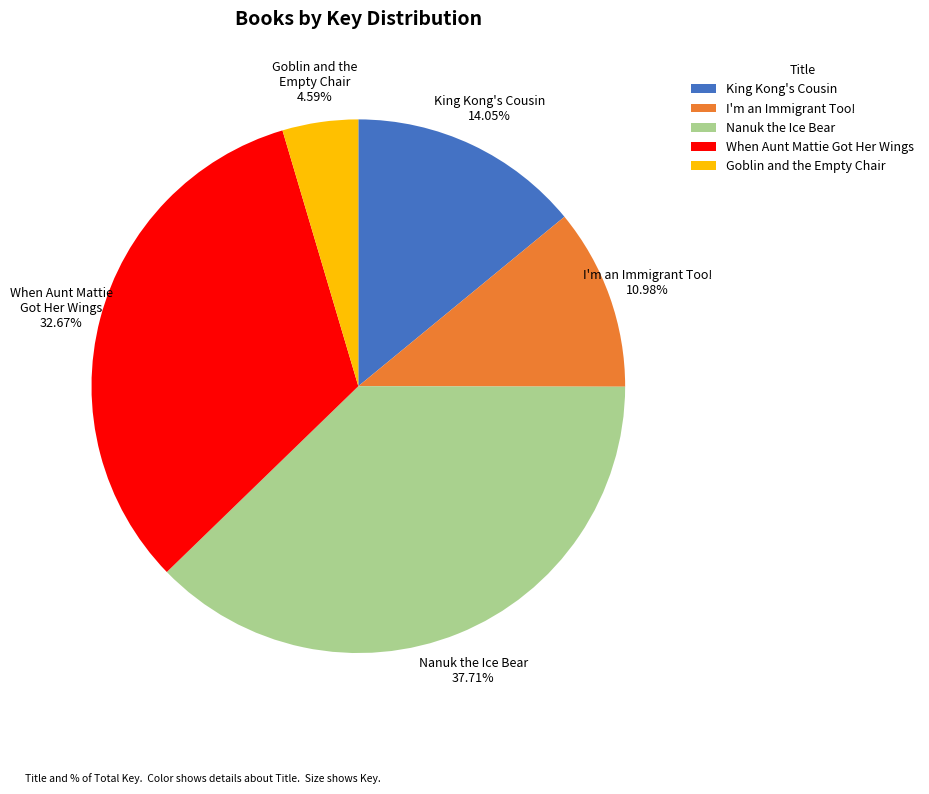

To the nearest percent, what portion does I'm an Immigrant Too! represent?

11%